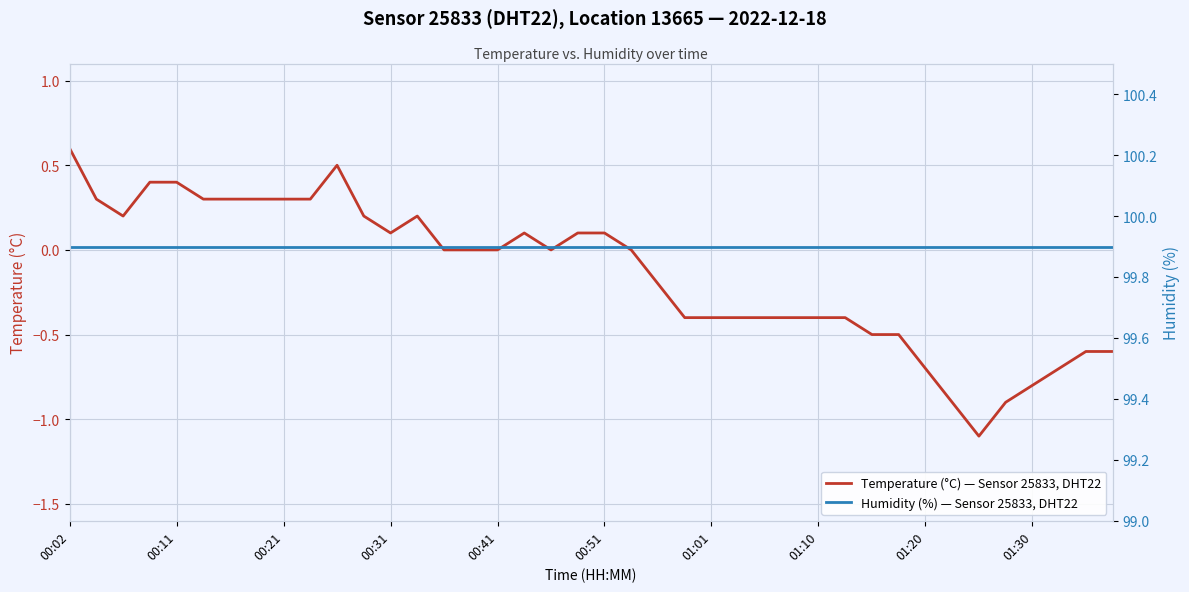

What is the highest value of the Temperature (°C) — Sensor 25833, DHT22 series?

0.6